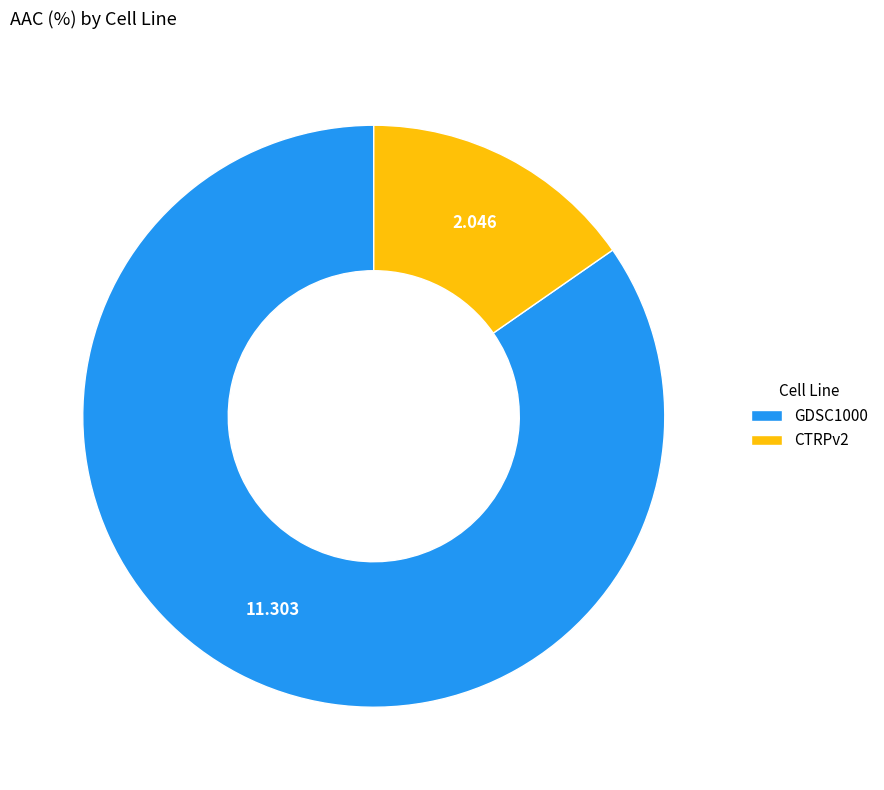

Count the number of slices in the pie.

2